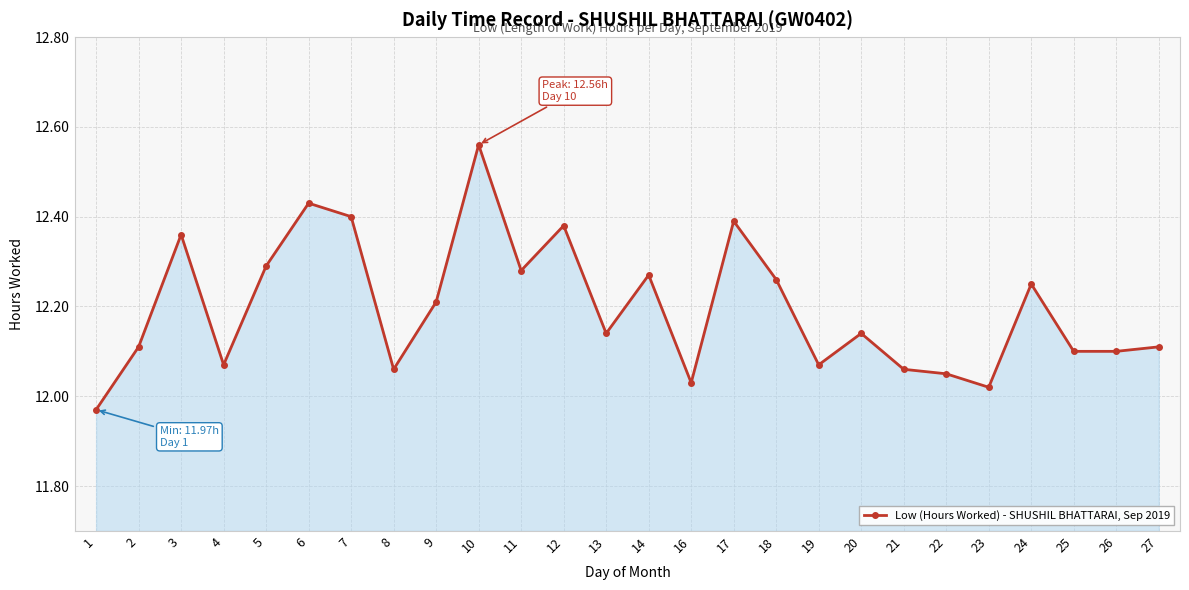

How many lines are shown in the chart?

1